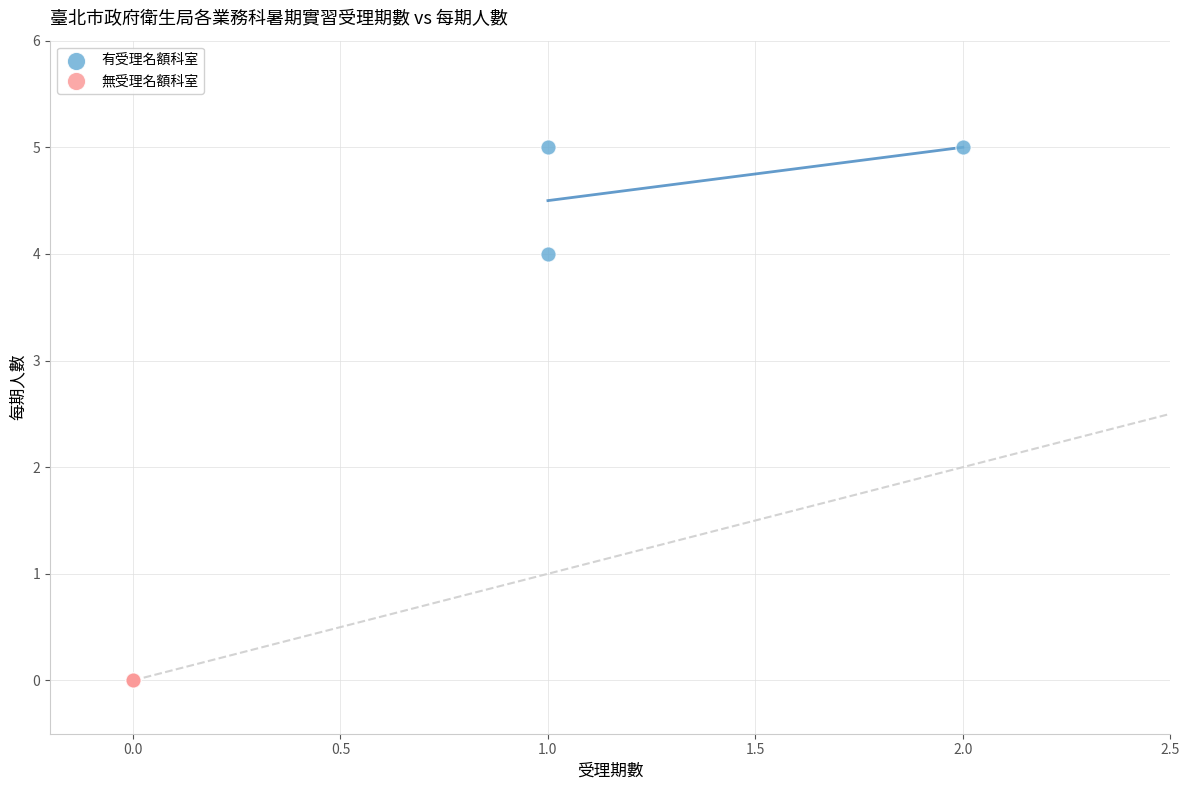

Which series contains the highest Y value?

有受理名額科室